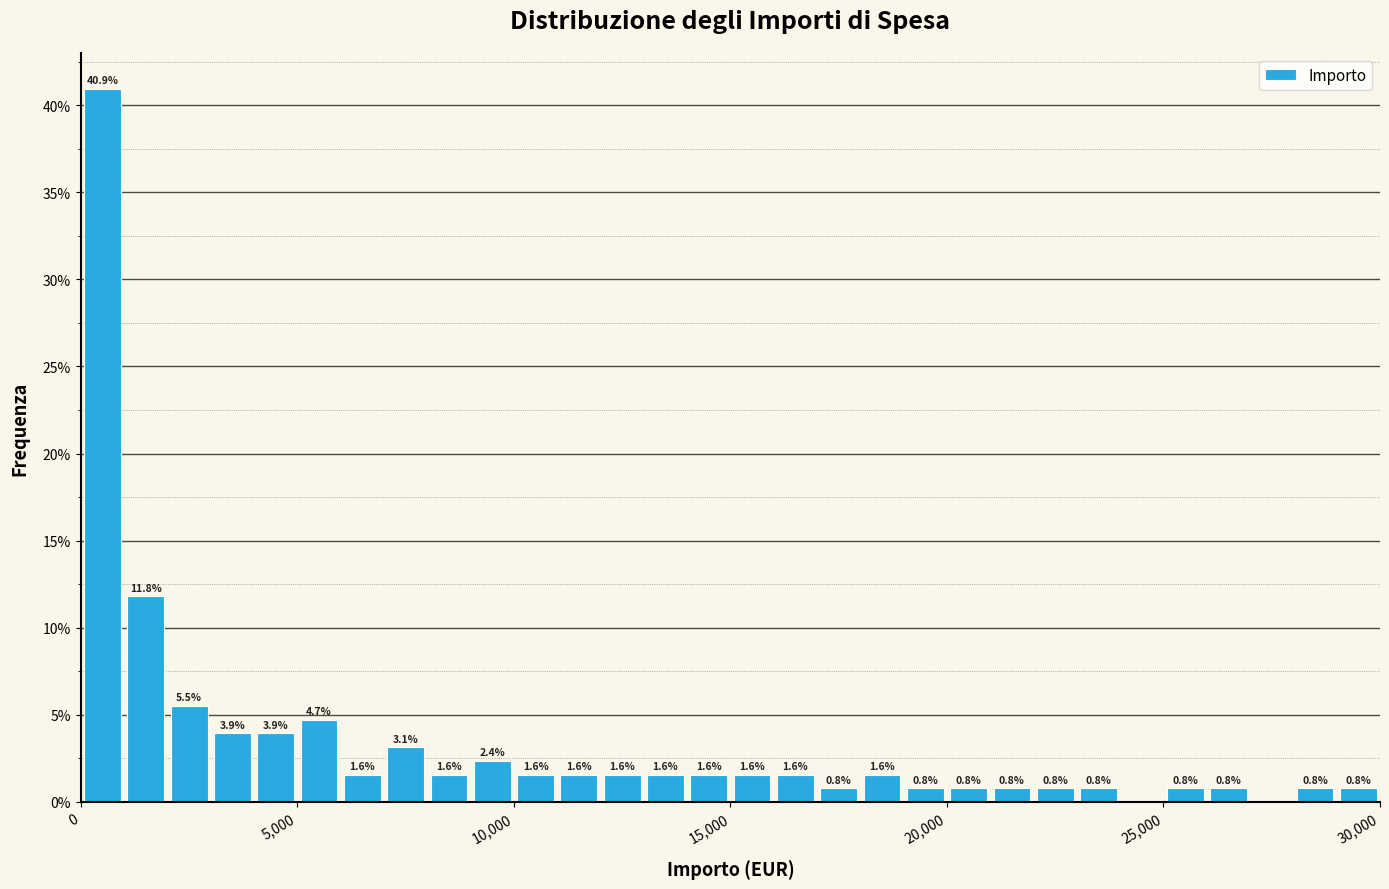

Around what value on the x-axis is the tallest bar? Give the approximate position of its centre, as read against the axis.

500